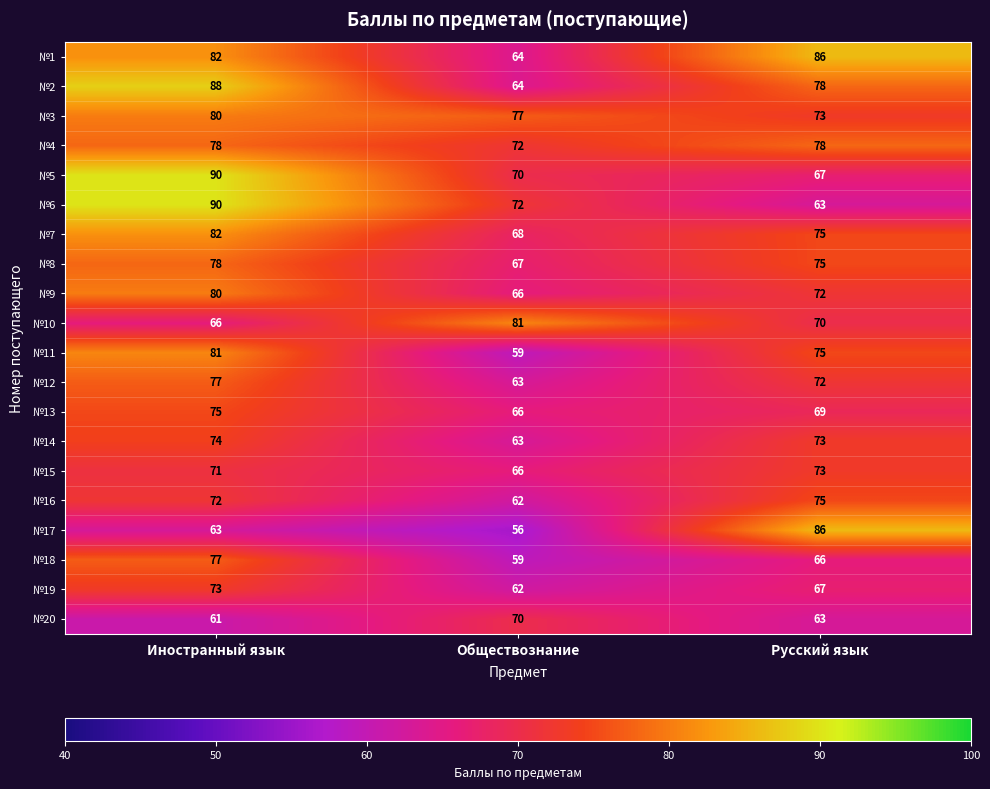

What is the smallest value displayed?

56